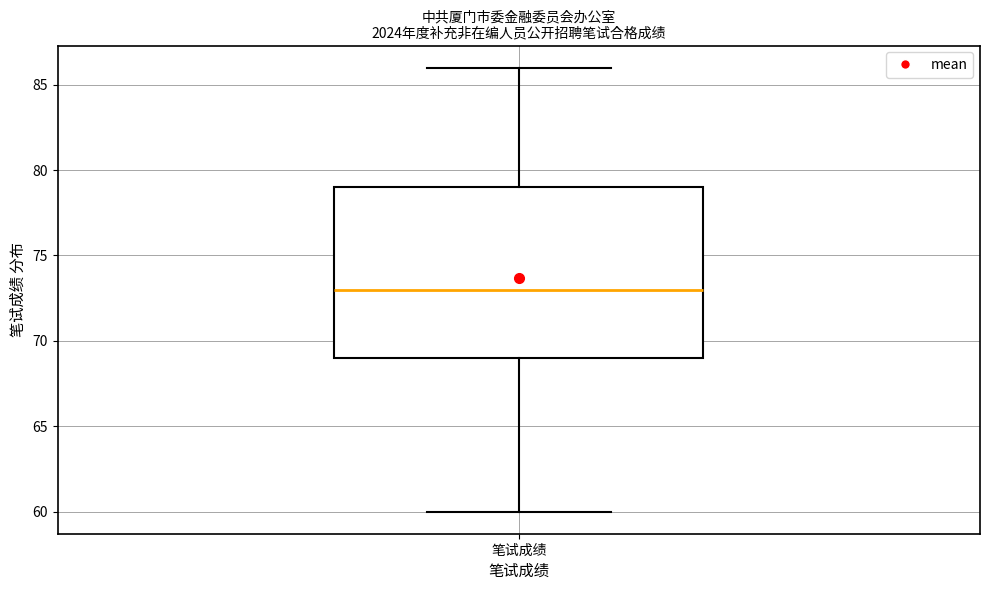

Read this box plot against the y-axis: the position of the median line, the range covered by the box, and the ends of both whiskers. The values are not printed on the chart, so give them approximately, as read against the axis.

median 73, box 69 to 79, whiskers 60 to 86